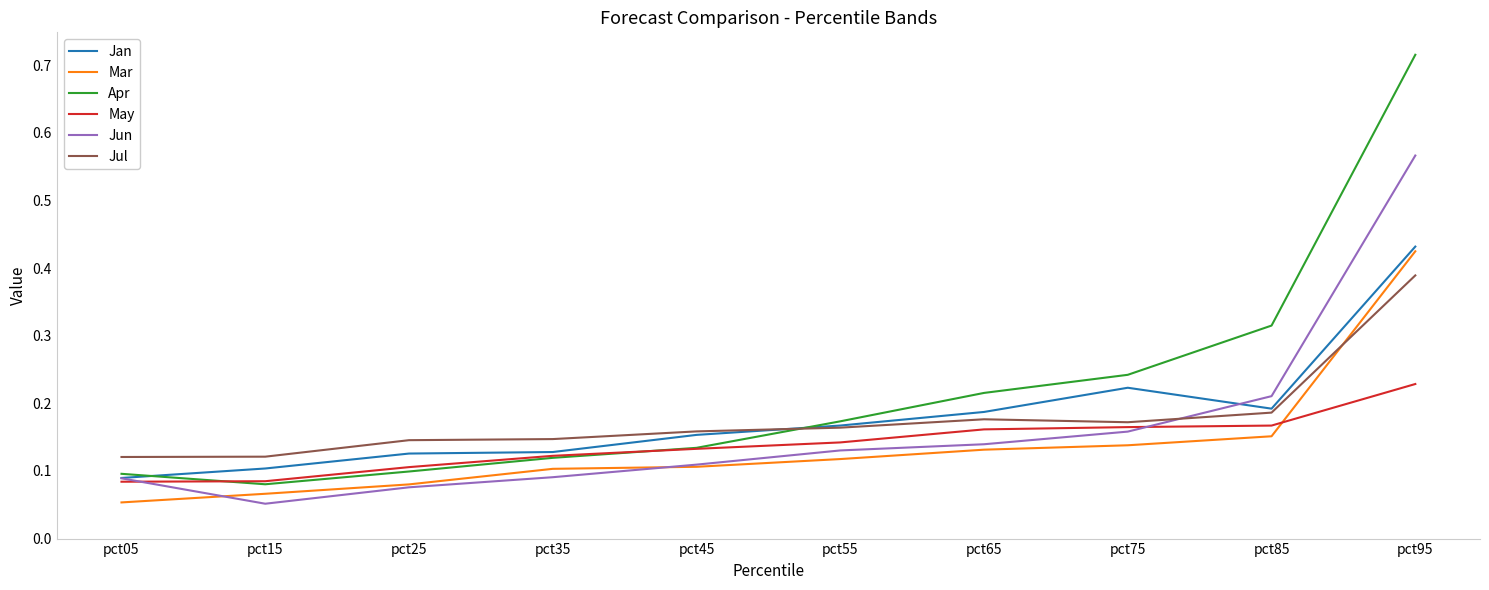

True or false: Jan has a value of 0.1 at pct25.

True